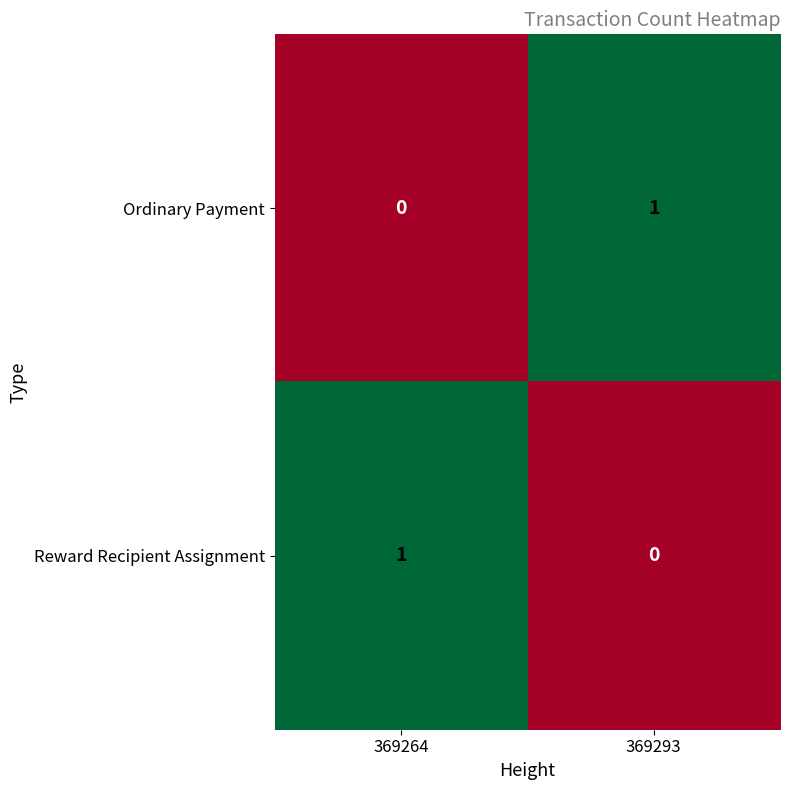

Reading right to left, what are all the values shown in this chart?

Ordinary Payment: 369293=1	369264=0
Reward Recipient Assignment: 369293=0	369264=1